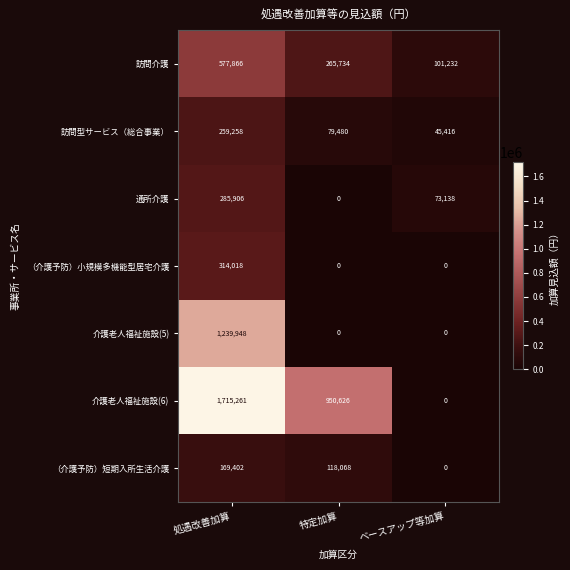

Which series has the largest total across all categories?

介護老人福祉施設(6)